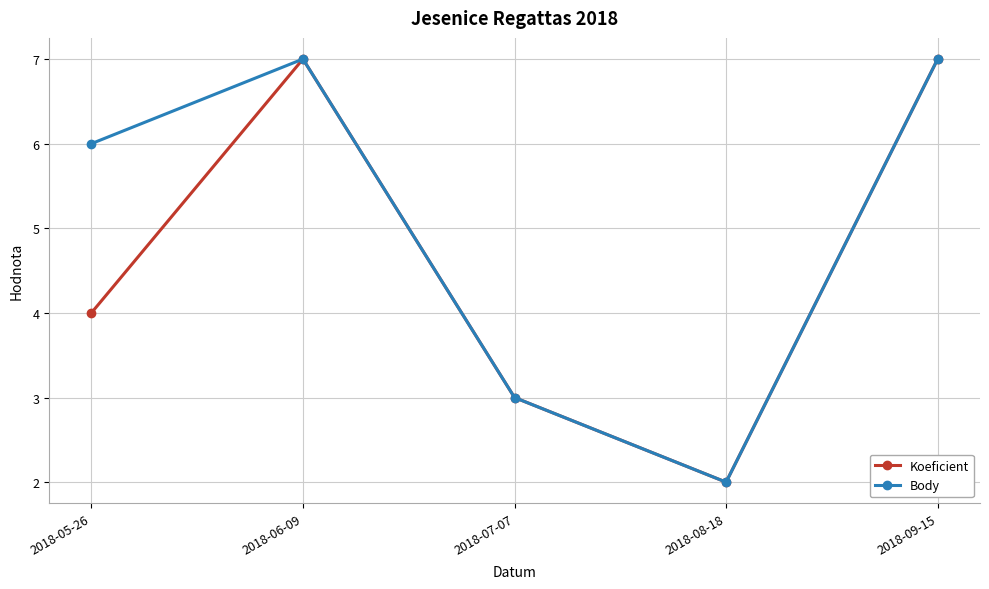

List the series in order of their overall mean, lowest first.

Koeficient, Body